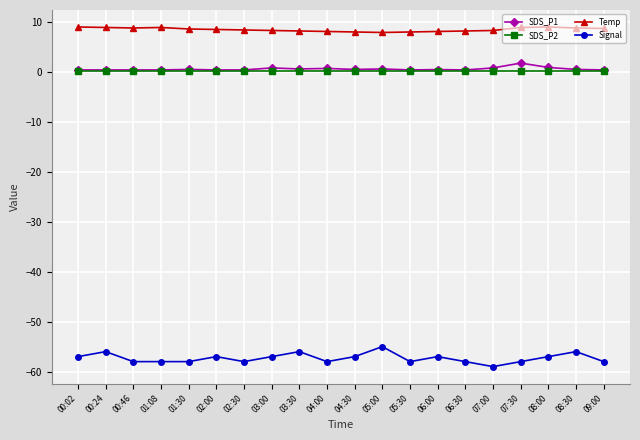

What is the difference between the highest and lowest values at 06:30?

66.2